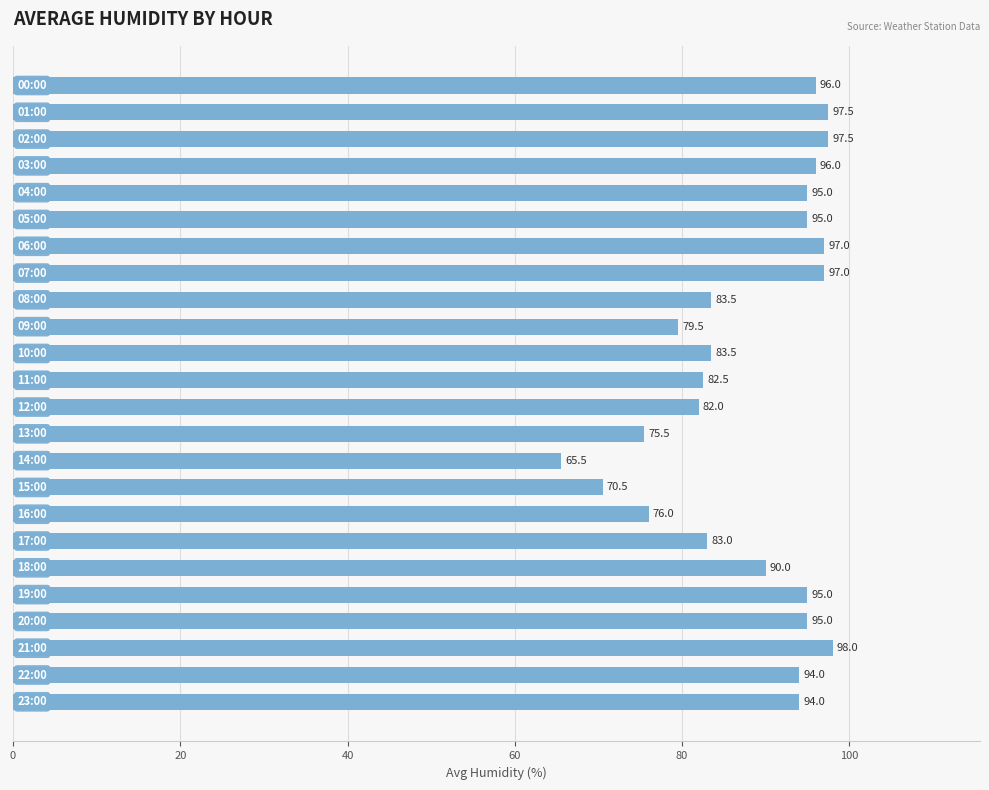

Are the bars grouped side by side (vs. stacked)?

No